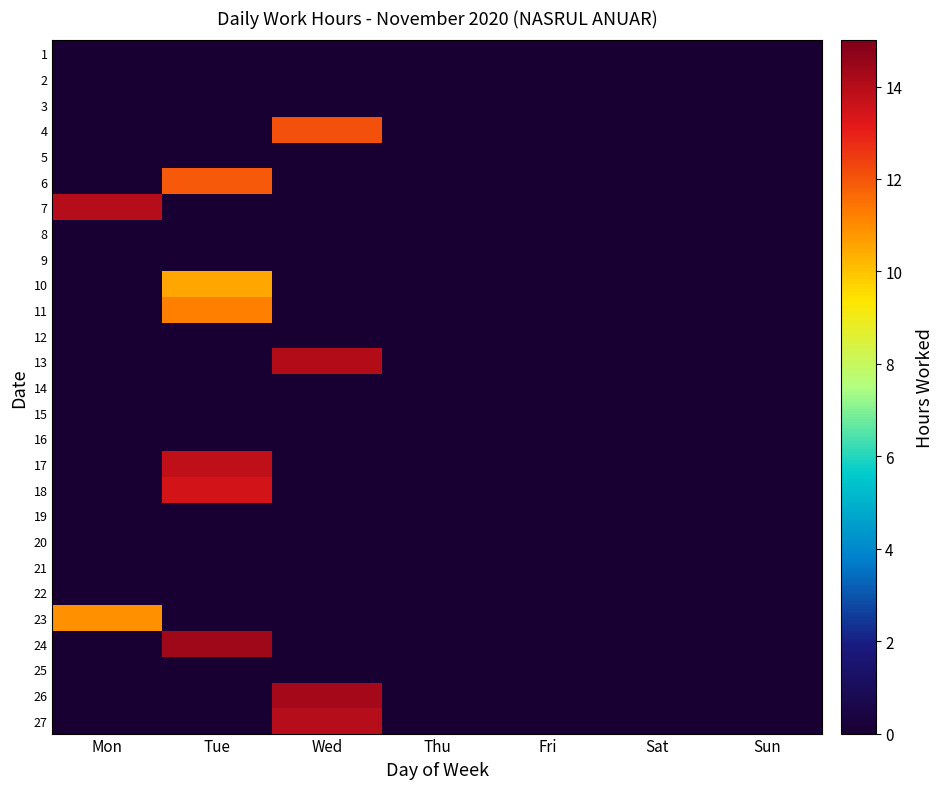

Reading left to right, what are all the values shown in this chart?

1: Mon=0.0	Tue=0.0	Wed=0.0	Thu=0.0	Fri=0.0	Sat=0.0	Sun=0.0
2: Mon=0.0	Tue=0.0	Wed=0.0	Thu=0.0	Fri=0.0	Sat=0.0	Sun=0.0
3: Mon=0.0	Tue=0.0	Wed=0.0	Thu=0.0	Fri=0.0	Sat=0.0	Sun=0.0
4: Mon=0.0	Tue=0.0	Wed=12.1	Thu=0.0	Fri=0.0	Sat=0.0	Sun=0.0
5: Mon=0.0	Tue=0.0	Wed=0.0	Thu=0.0	Fri=0.0	Sat=0.0	Sun=0.0
6: Mon=0.0	Tue=11.9	Wed=0.0	Thu=0.0	Fri=0.0	Sat=0.0	Sun=0.0
7: Mon=14.0	Tue=0.0	Wed=0.0	Thu=0.0	Fri=0.0	Sat=0.0	Sun=0.0
8: Mon=0.0	Tue=0.0	Wed=0.0	Thu=0.0	Fri=0.0	Sat=0.0	Sun=0.0
9: Mon=0.0	Tue=0.0	Wed=0.0	Thu=0.0	Fri=0.0	Sat=0.0	Sun=0.0
10: Mon=0.0	Tue=10.5	Wed=0.0	Thu=0.0	Fri=0.0	Sat=0.0	Sun=0.0
11: Mon=0.0	Tue=11.2	Wed=0.0	Thu=0.0	Fri=0.0	Sat=0.0	Sun=0.0
12: Mon=0.0	Tue=0.0	Wed=0.0	Thu=0.0	Fri=0.0	Sat=0.0	Sun=0.0
13: Mon=0.0	Tue=0.0	Wed=14.0	Thu=0.0	Fri=0.0	Sat=0.0	Sun=0.0
14: Mon=0.0	Tue=0.0	Wed=0.0	Thu=0.0	Fri=0.0	Sat=0.0	Sun=0.0
15: Mon=0.0	Tue=0.0	Wed=0.0	Thu=0.0	Fri=0.0	Sat=0.0	Sun=0.0
16: Mon=0.0	Tue=0.0	Wed=0.0	Thu=0.0	Fri=0.0	Sat=0.0	Sun=0.0
17: Mon=0.0	Tue=13.8	Wed=0.0	Thu=0.0	Fri=0.0	Sat=0.0	Sun=0.0
18: Mon=0.0	Tue=13.4	Wed=0.0	Thu=0.0	Fri=0.0	Sat=0.0	Sun=0.0
19: Mon=0.0	Tue=0.0	Wed=0.0	Thu=0.0	Fri=0.0	Sat=0.0	Sun=0.0
20: Mon=0.0	Tue=0.0	Wed=0.0	Thu=0.0	Fri=0.0	Sat=0.0	Sun=0.0
21: Mon=0.0	Tue=0.0	Wed=0.0	Thu=0.0	Fri=0.0	Sat=0.0	Sun=0.0
22: Mon=0.0	Tue=0.0	Wed=0.0	Thu=0.0	Fri=0.0	Sat=0.0	Sun=0.0
23: Mon=10.9	Tue=0.0	Wed=0.0	Thu=0.0	Fri=0.0	Sat=0.0	Sun=0.0
24: Mon=0.0	Tue=14.4	Wed=0.0	Thu=0.0	Fri=0.0	Sat=0.0	Sun=0.0
25: Mon=0.0	Tue=0.0	Wed=0.0	Thu=0.0	Fri=0.0	Sat=0.0	Sun=0.0
26: Mon=0.0	Tue=0.0	Wed=14.3	Thu=0.0	Fri=0.0	Sat=0.0	Sun=0.0
27: Mon=0.0	Tue=0.0	Wed=14.0	Thu=0.0	Fri=0.0	Sat=0.0	Sun=0.0